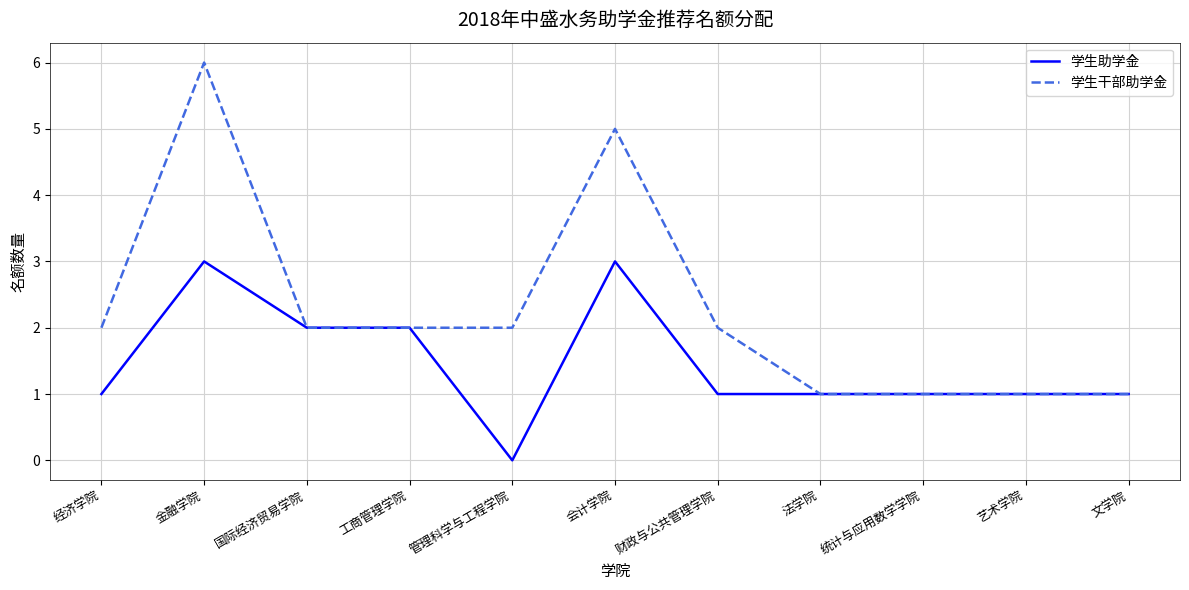

True or false: 学生干部助学金 has a value of 2 at 会计学院.

False